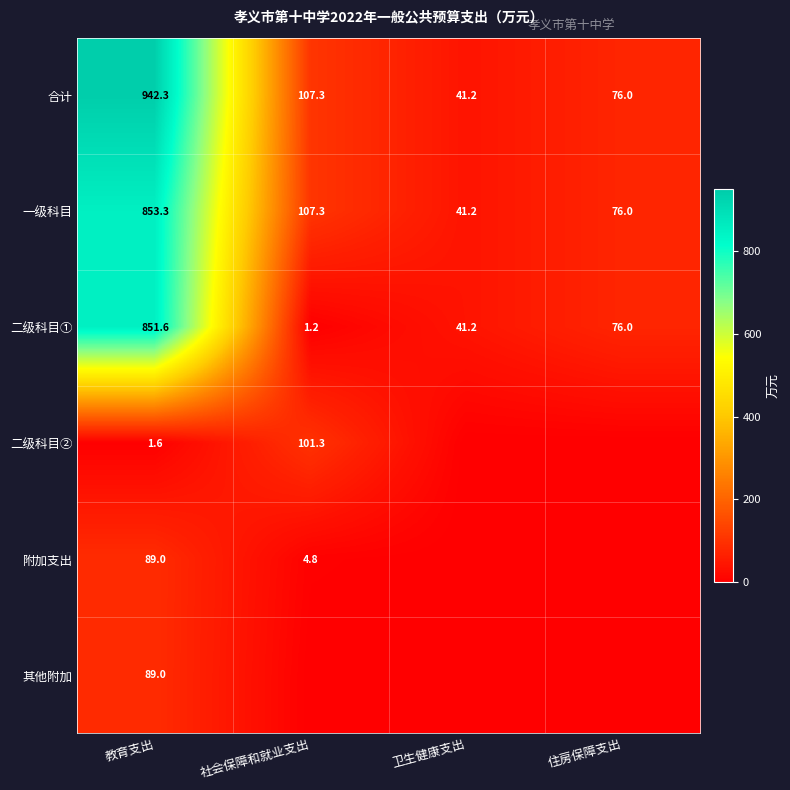

What is the sum of the 一级科目 values at 教育支出 and 卫生健康支出?

894.5